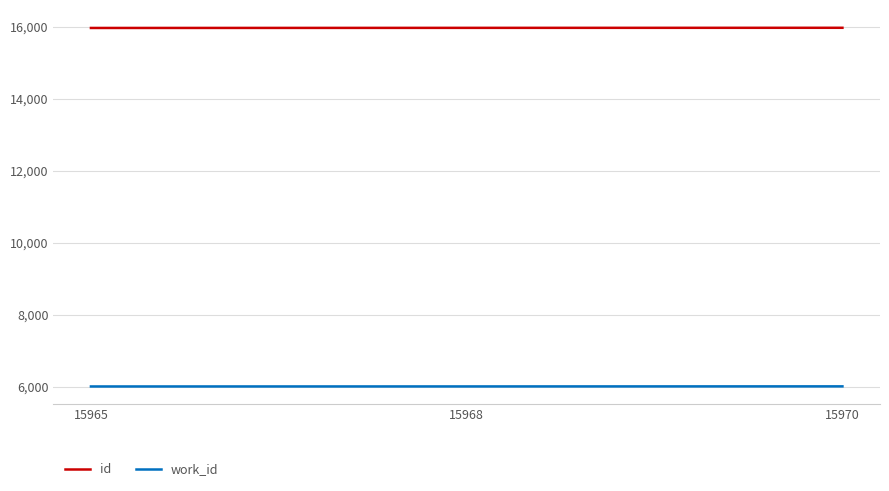

Which series has the largest range (max minus min)?

id